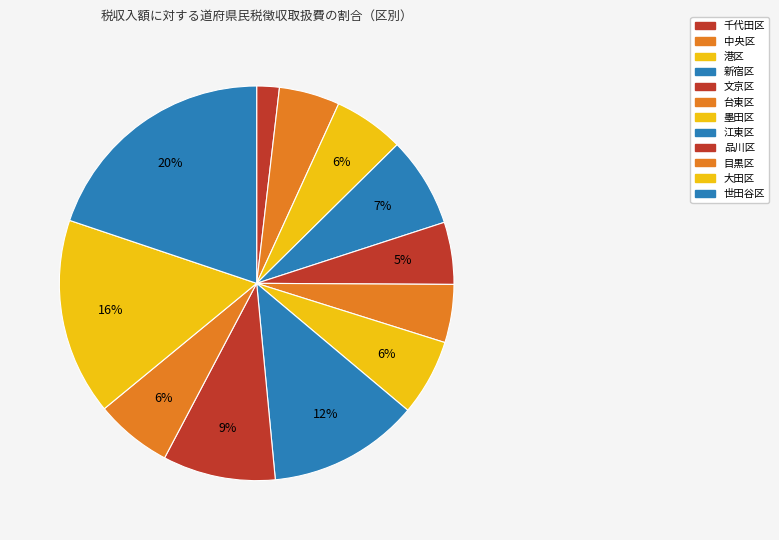

How many segments does this pie chart have?

12